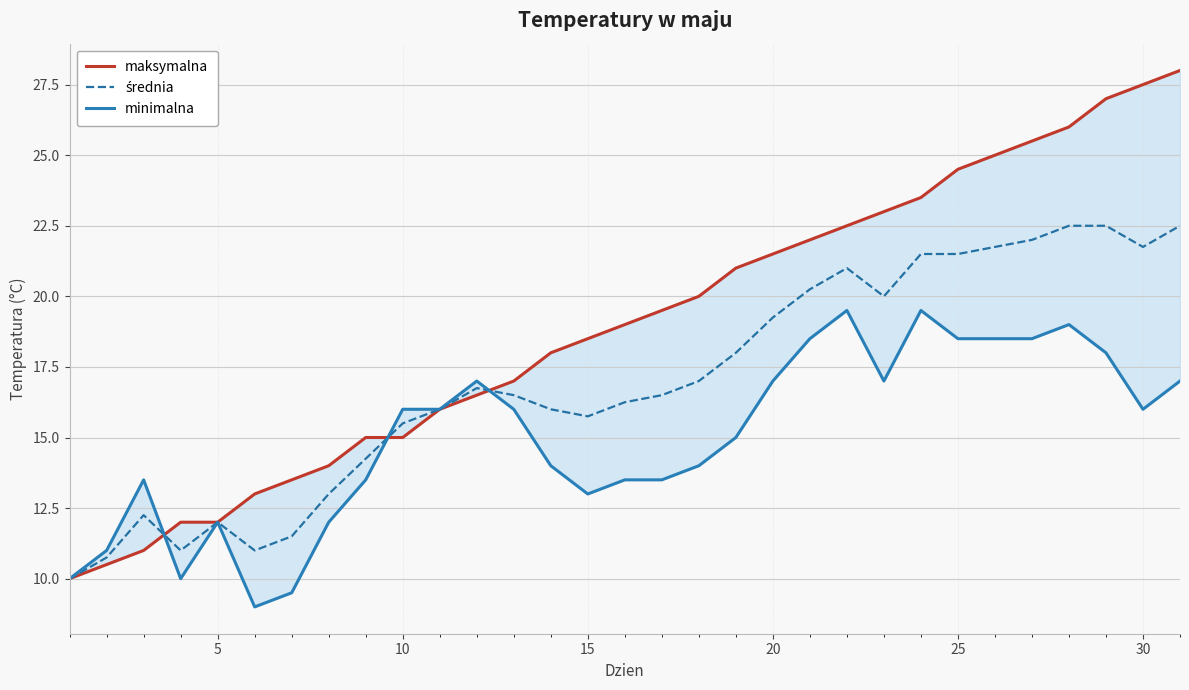

Count the number of data series in this chart.

3